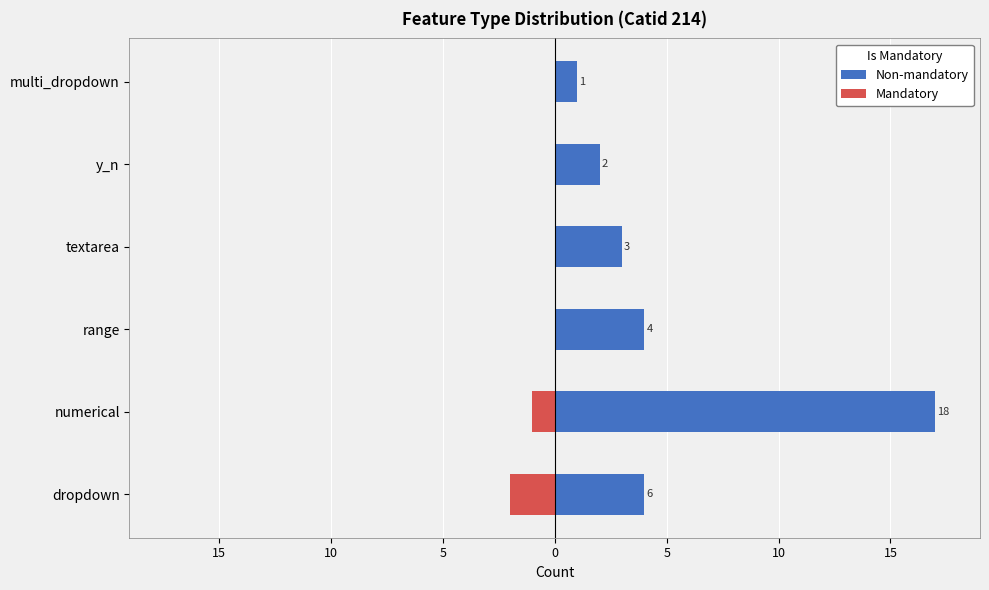

List the series in order of their peak value, lowest first.

Mandatory, Non-mandatory